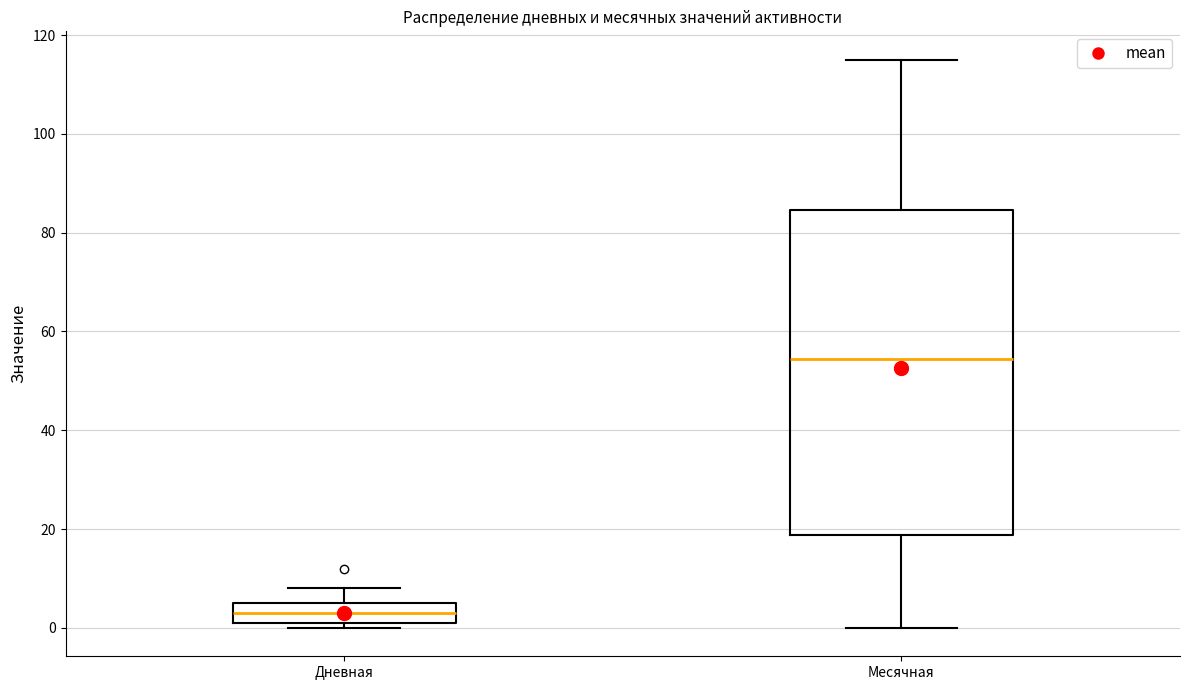

Reading left to right, transcribe this box plot: for each box, give where its median line is, the range the box spans, and where its two whiskers end, as read against the y-axis. The values are not printed on the chart, so give them approximately, as read against the axis.

Дневная: median 4, box 2 to 6, whiskers 0 to 8
Месячная: median 54, box 18 to 84, whiskers 0 to 116